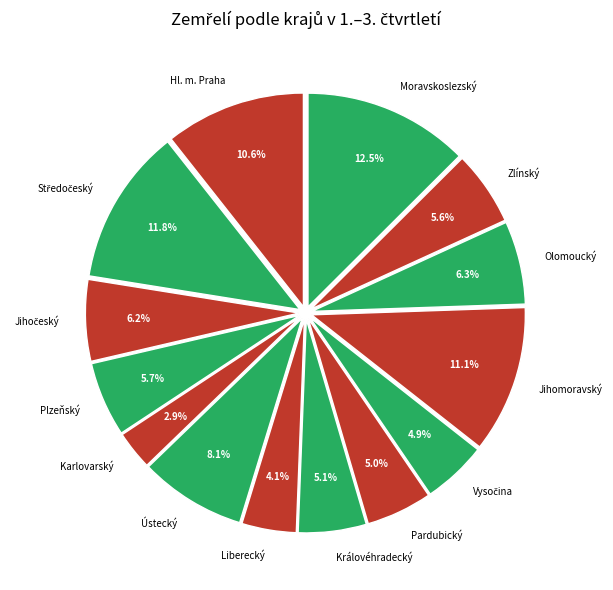

What portion of the pie excludes Plzeňský?

94.3%